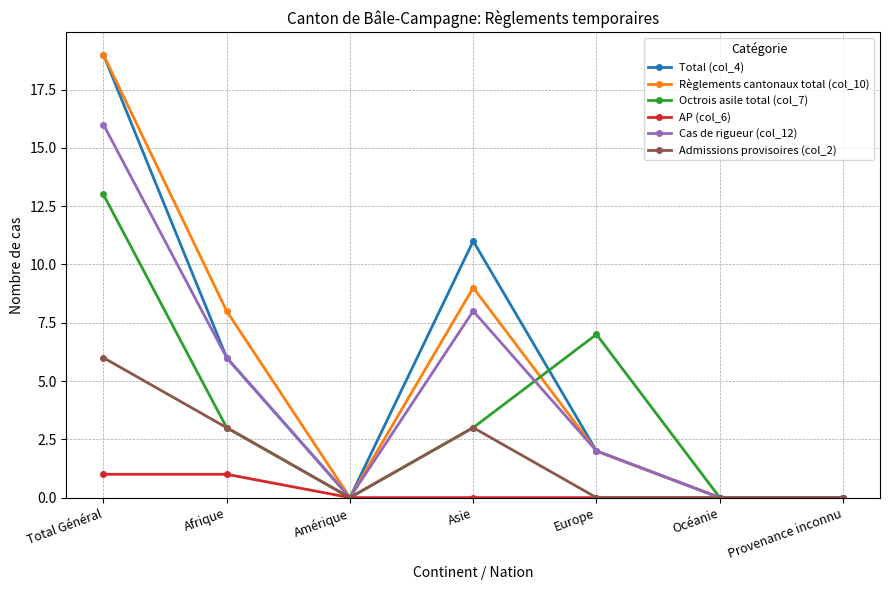

What value does the AP (col_6) series have at Total Général?

1